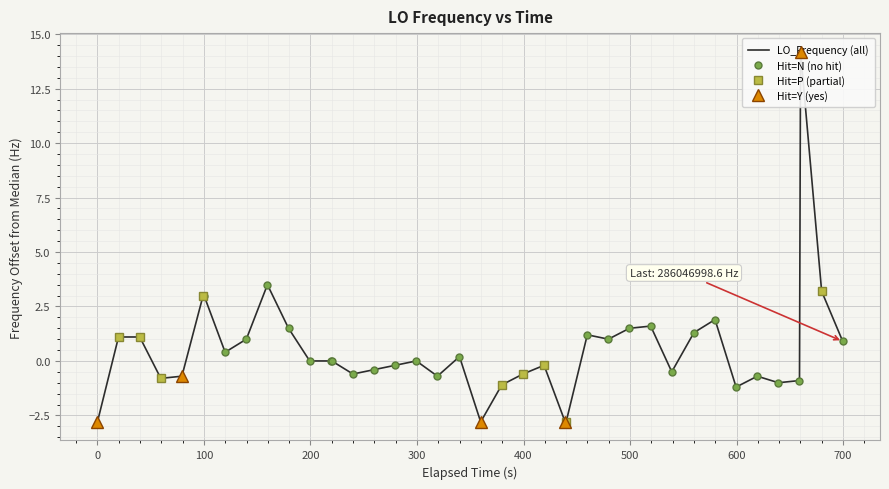

What is the minimum value shown in the chart?

-2.8